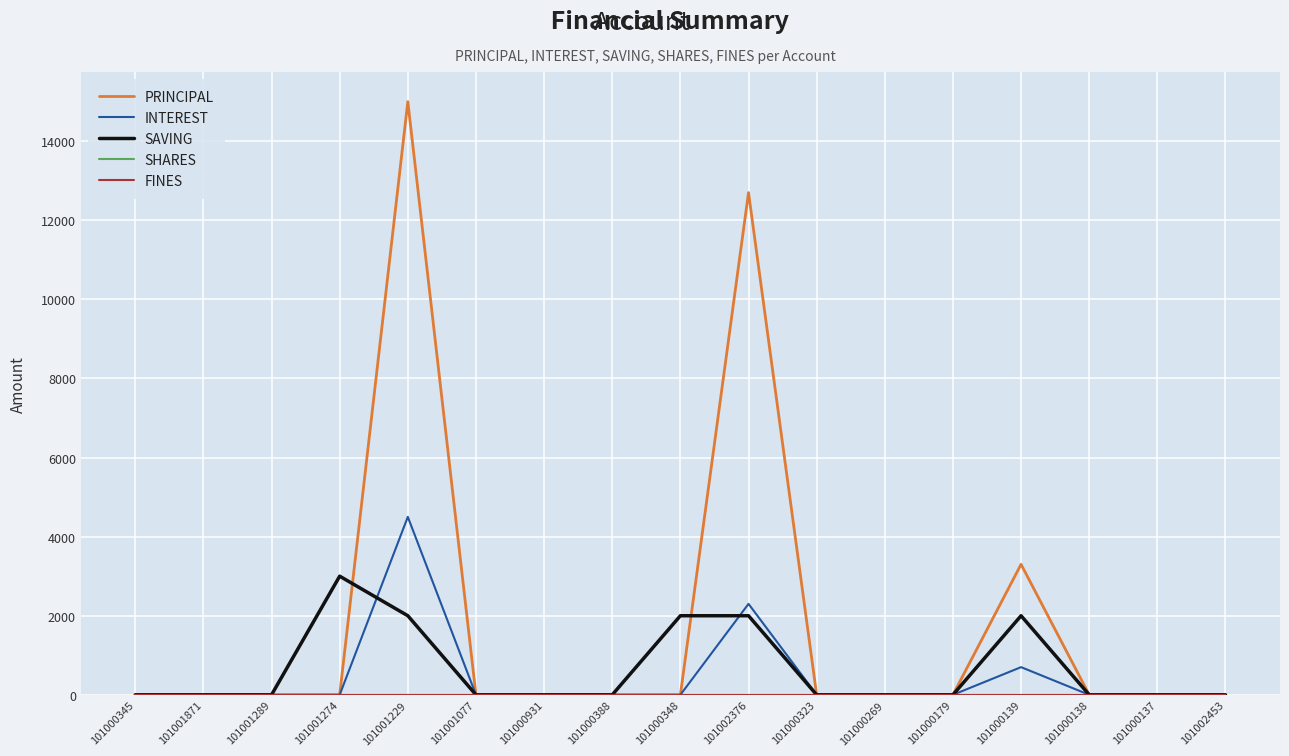

How many interior local peaks does the SAVING series have?

2